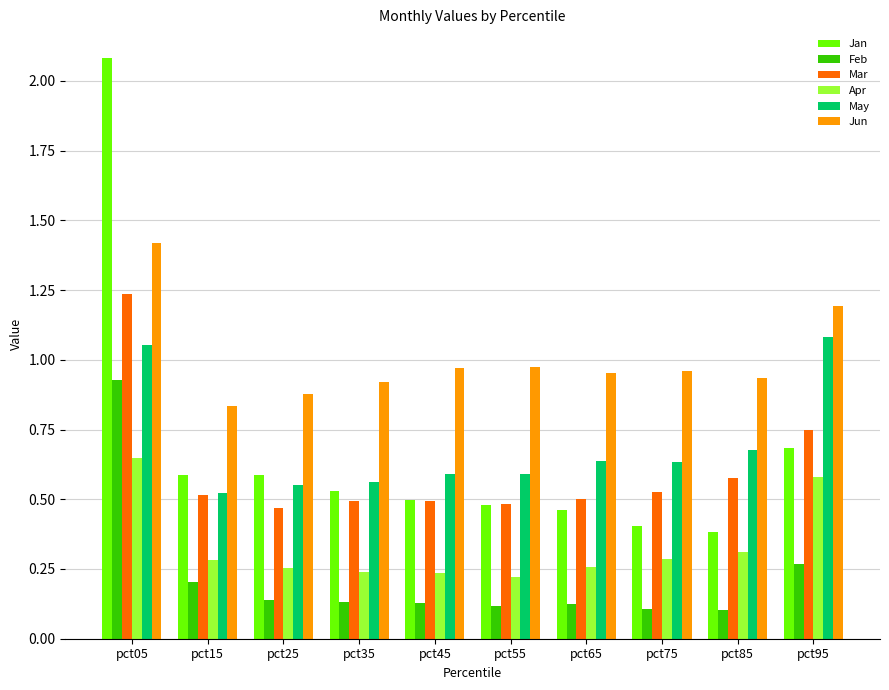

Is it true that Jun equals 1.2 at pct95?

True